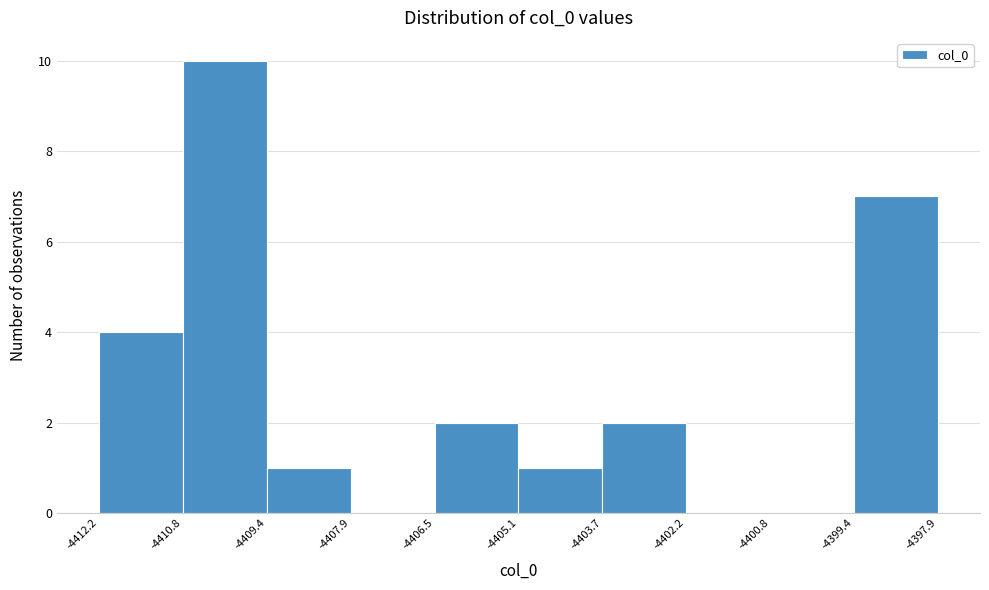

Reading left to right, transcribe this chart: for each bar, give the range it covers on the x-axis and its height. The values are not printed on the chart, so give them approximately, as read against the axis.

-4412.2 to -4410.8: 4
-4410.8 to -4409.4: 10
-4409.4 to -4407.9: 1
-4407.9 to -4406.5: 0
-4406.5 to -4405.1: 2
-4405.1 to -4403.7: 1
-4403.7 to -4402.2: 2
-4402.2 to -4400.8: 0
-4400.8 to -4399.4: 0
-4399.4 to -4397.9: 7